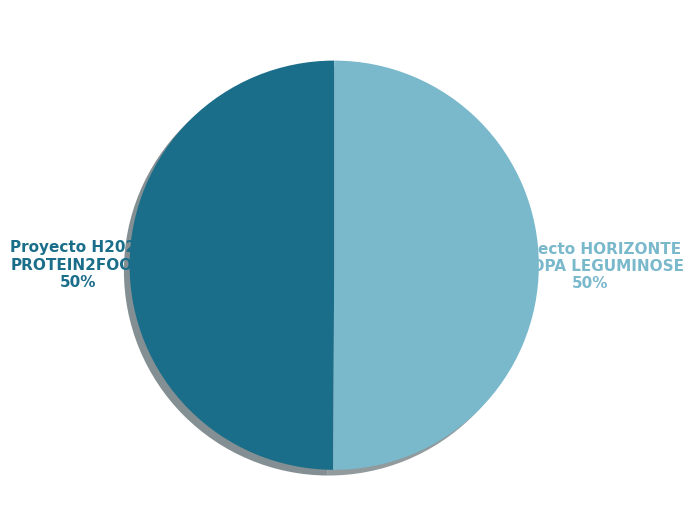

To the nearest percent, what portion does Proyecto H2020 PROTEIN2FOOD represent?

50%